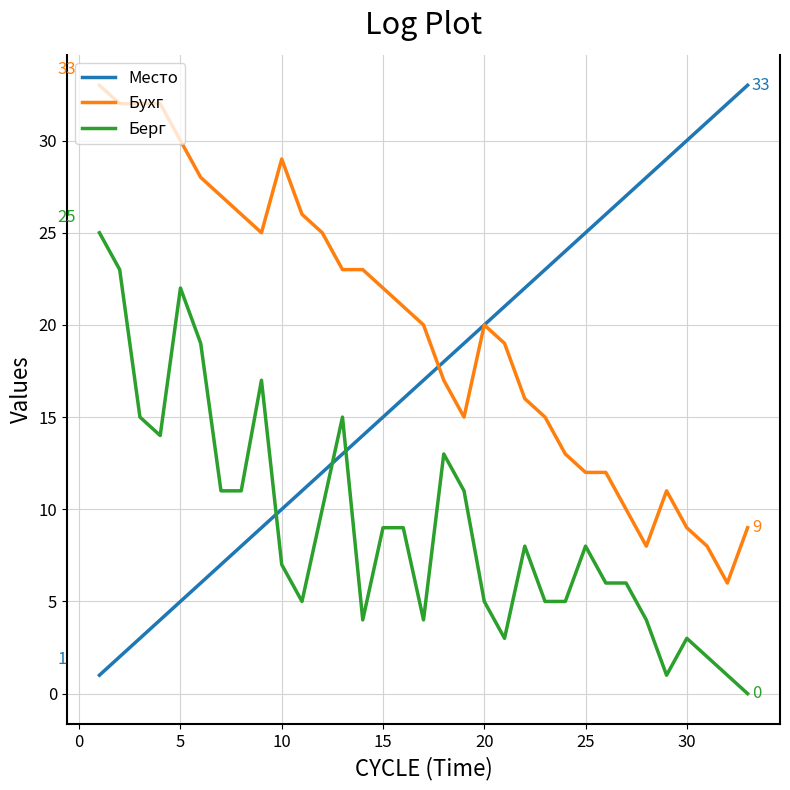

Does the chart display data point markers on the line(s)?

No